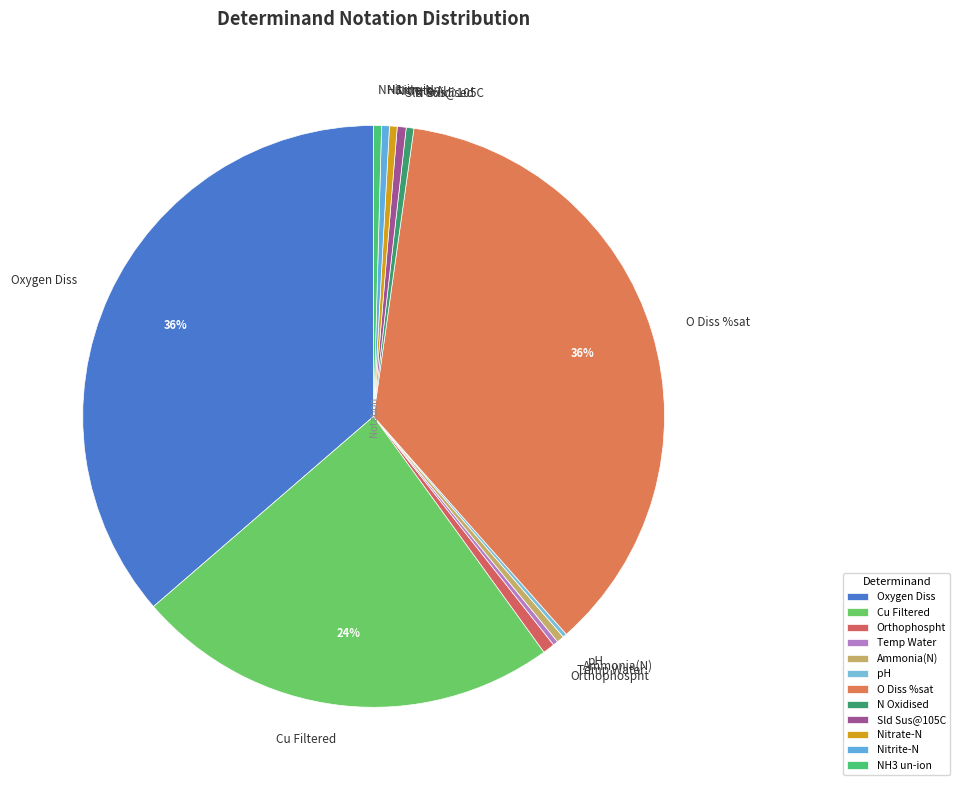

To the nearest percent, what is the average slice percentage?

8%